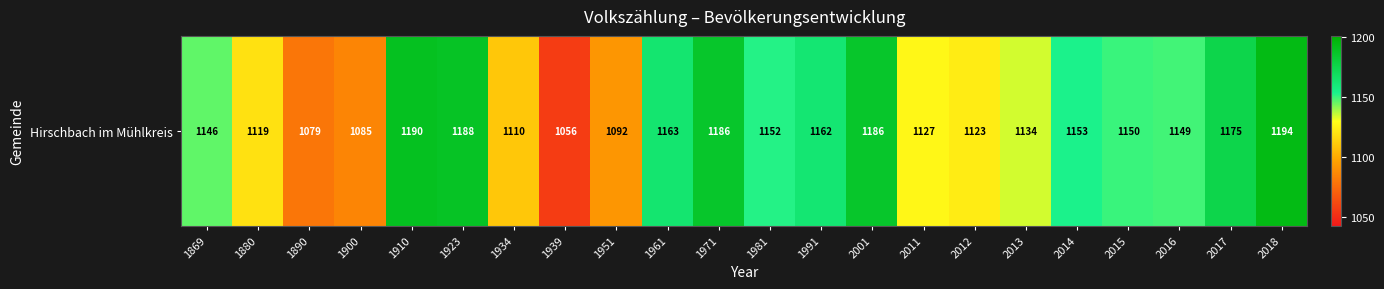

Approximately how many times larger is the value at 1923 compared to 2011?

1.1